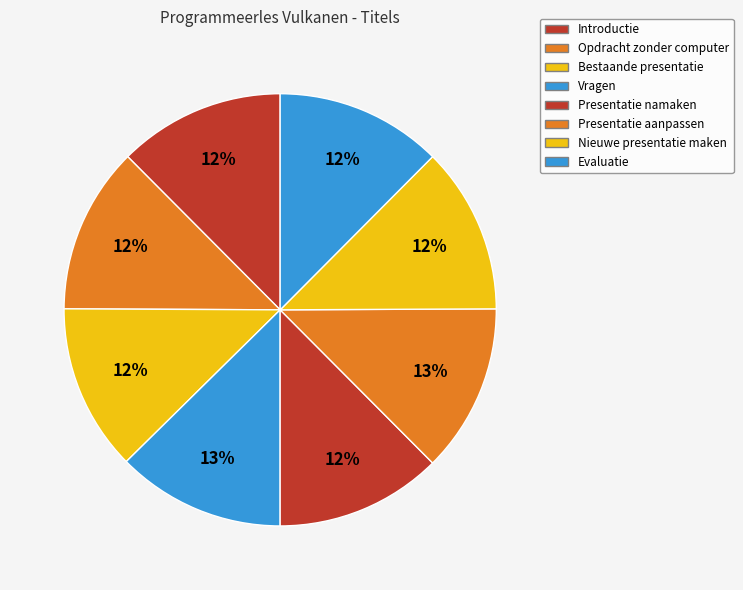

To the nearest percent, what portion does Bestaande presentatie represent?

12%